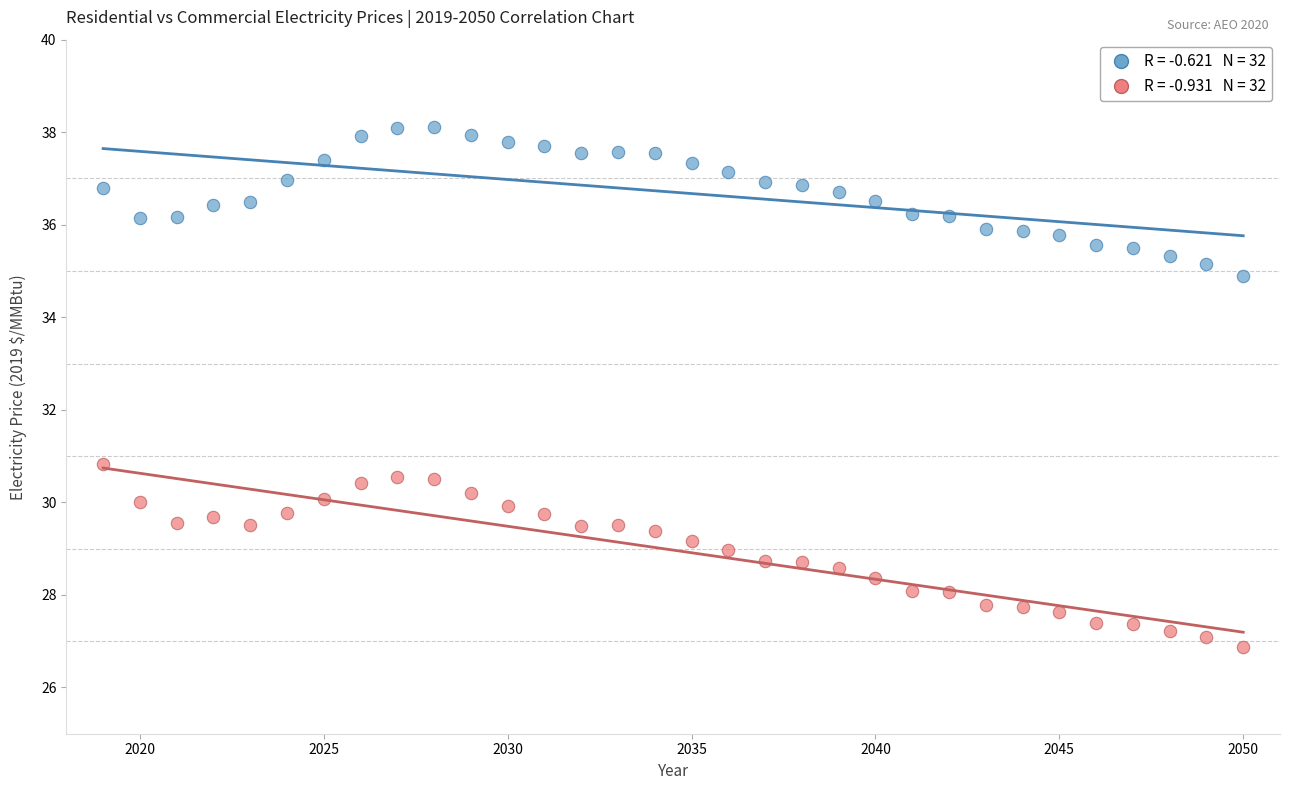

Across all data points, what is the range of X values (max minus min)?

31.0